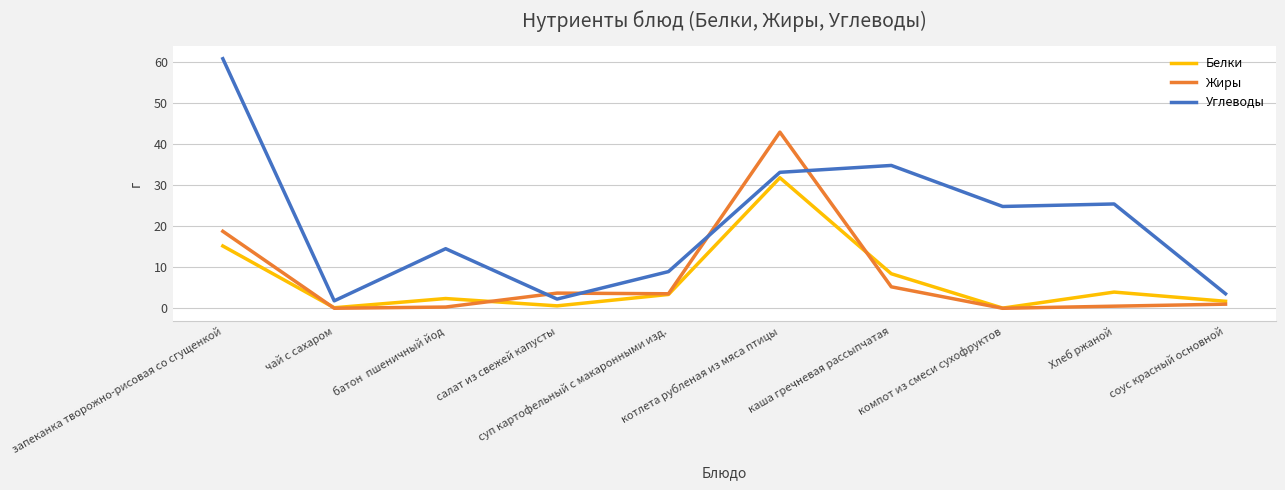

Which series has the largest range (max minus min)?

Углеводы